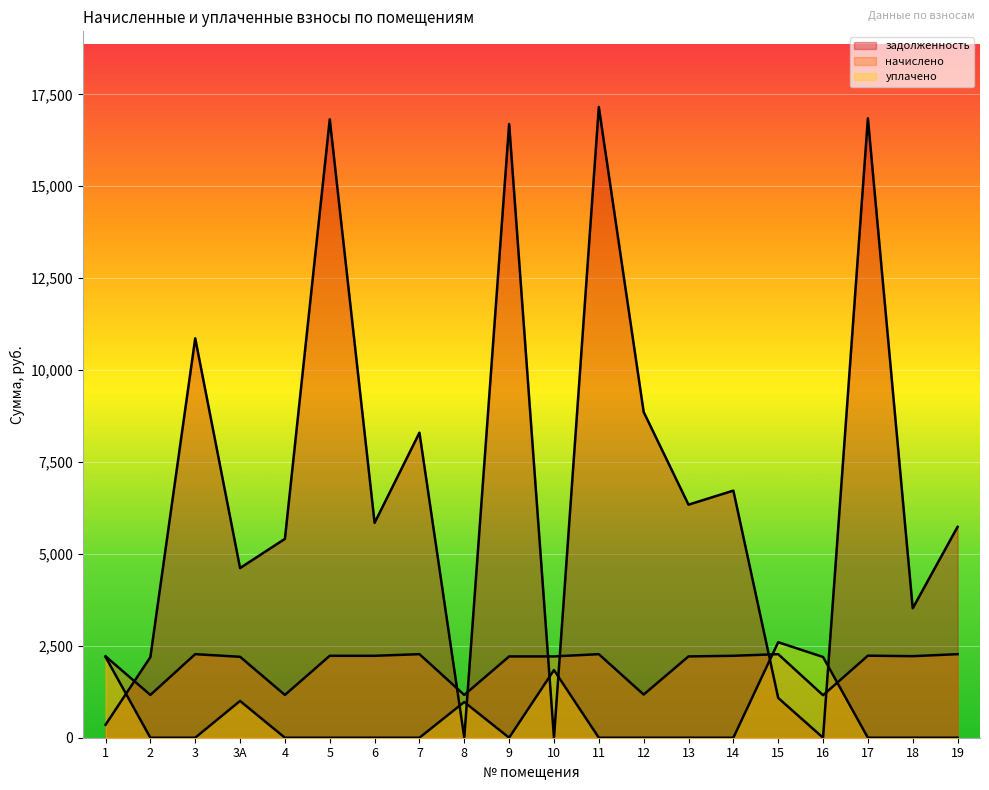

What is the maximum value shown in the chart?

17154.2